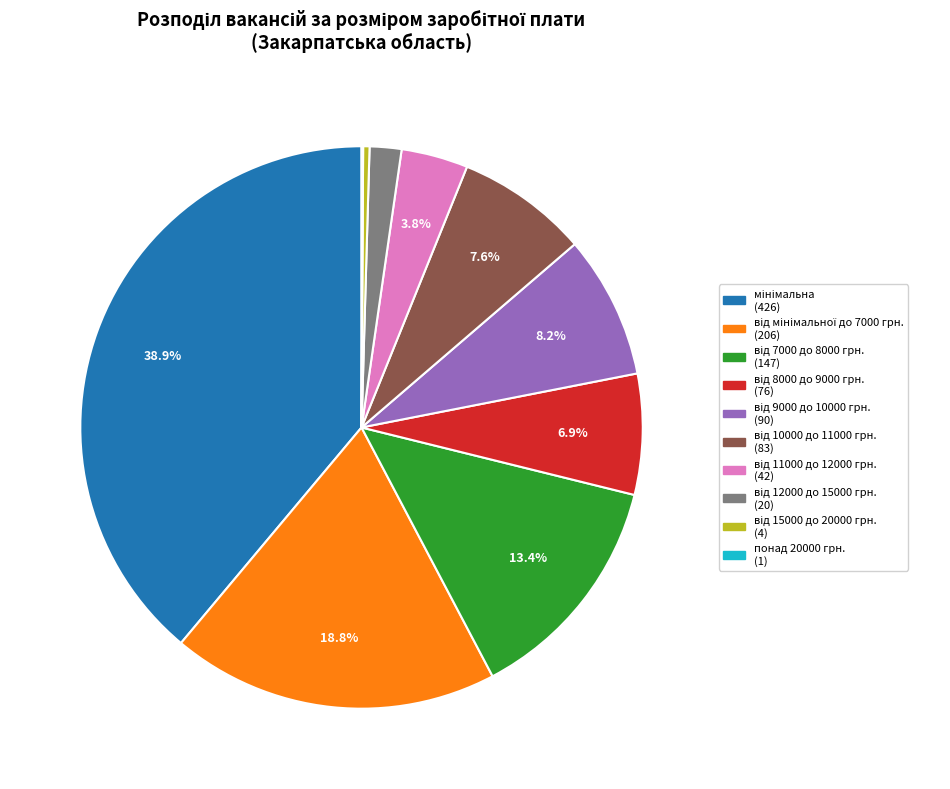

Is there any slice that represents more than half of the pie?

No